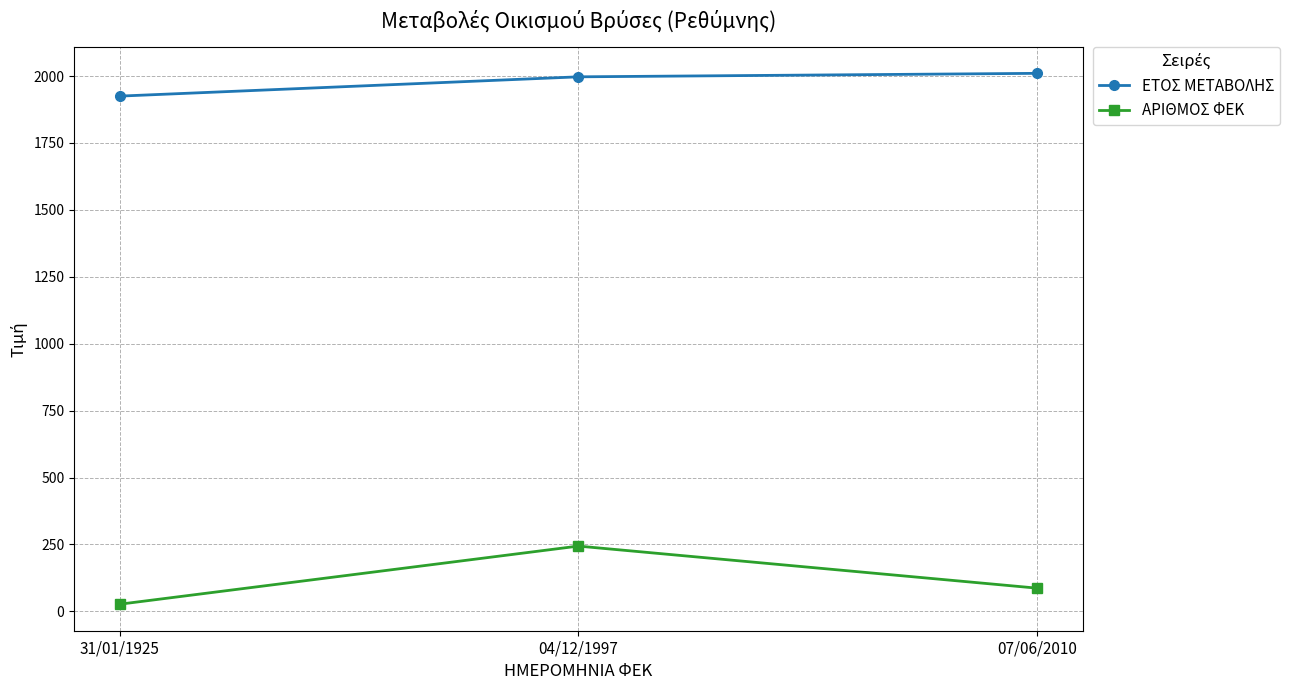

What is the highest value of the ΑΡΙΘΜΟΣ ΦΕΚ series?

244